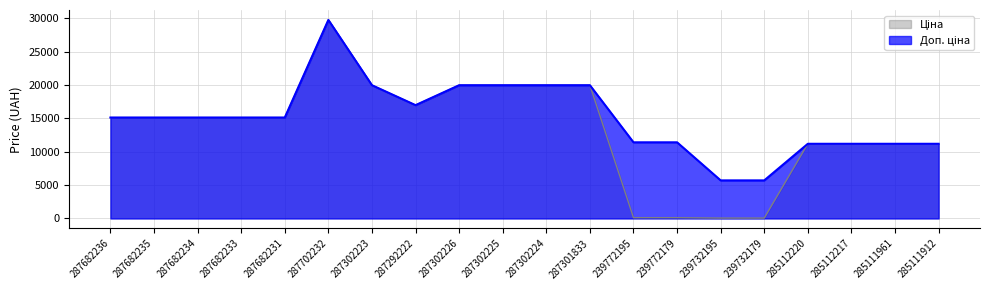

At how many categories does at least one series exceed 3475?

20